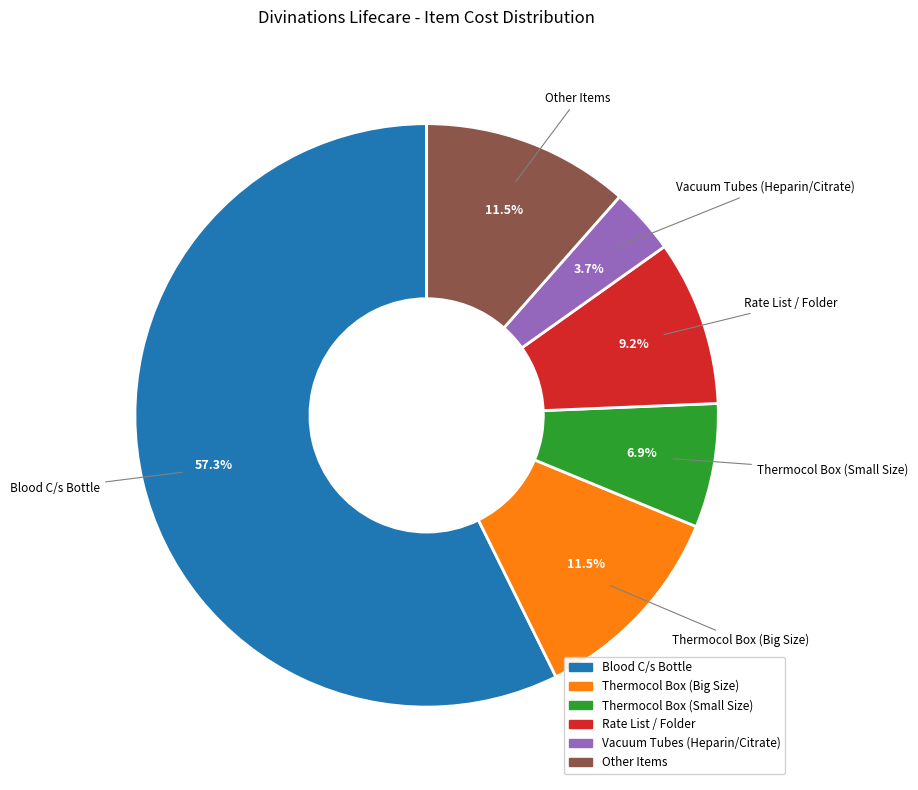

What is the ratio of the value at Blood C/s Bottle to the value at Thermocol Box (Small Size)?

8.3